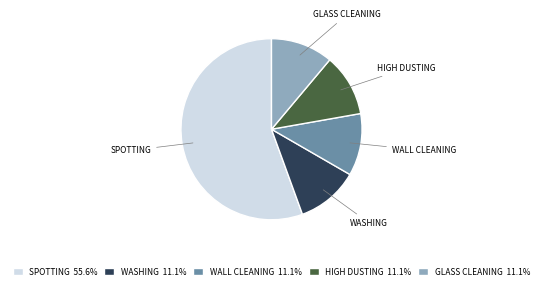

Which category has the biggest portion of the pie?

SPOTTING